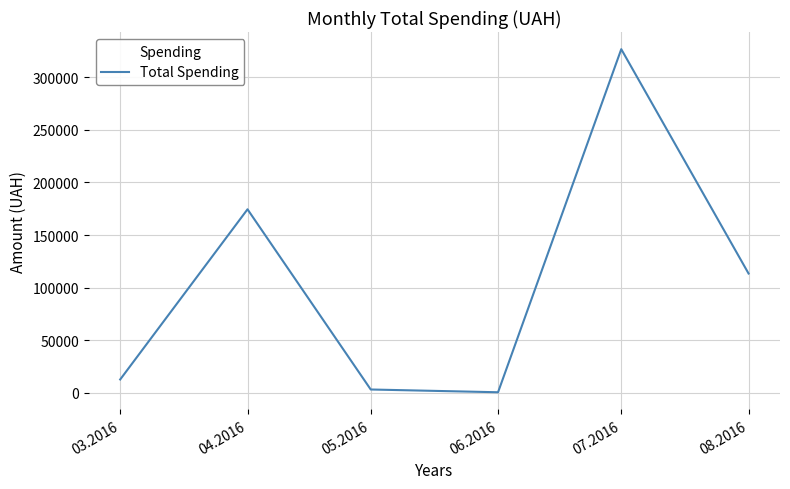

How many interior local peaks (higher than both neighbors) does the data have?

2